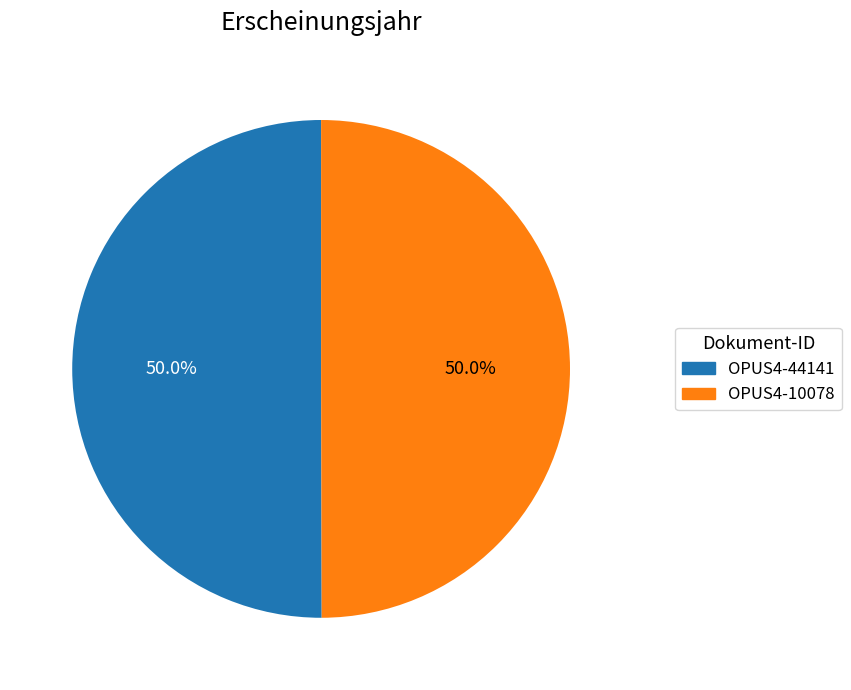

What percentage is the OPUS4-10078 slice, to the nearest percent?

50%